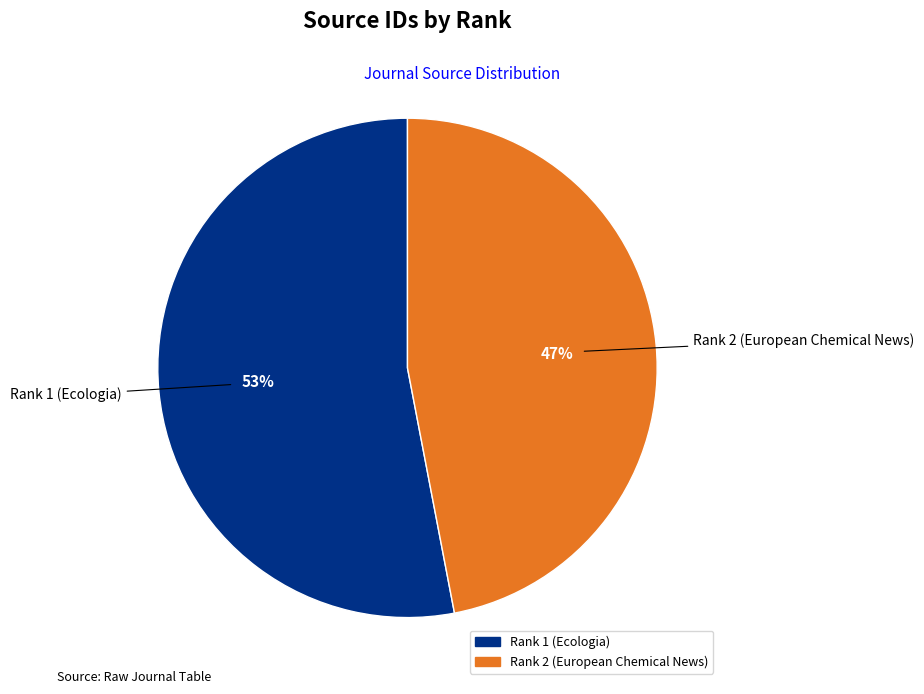

What is the ratio of the value at Rank 2 (European Chemical News) to the value at Rank 1 (Ecologia)?

0.9